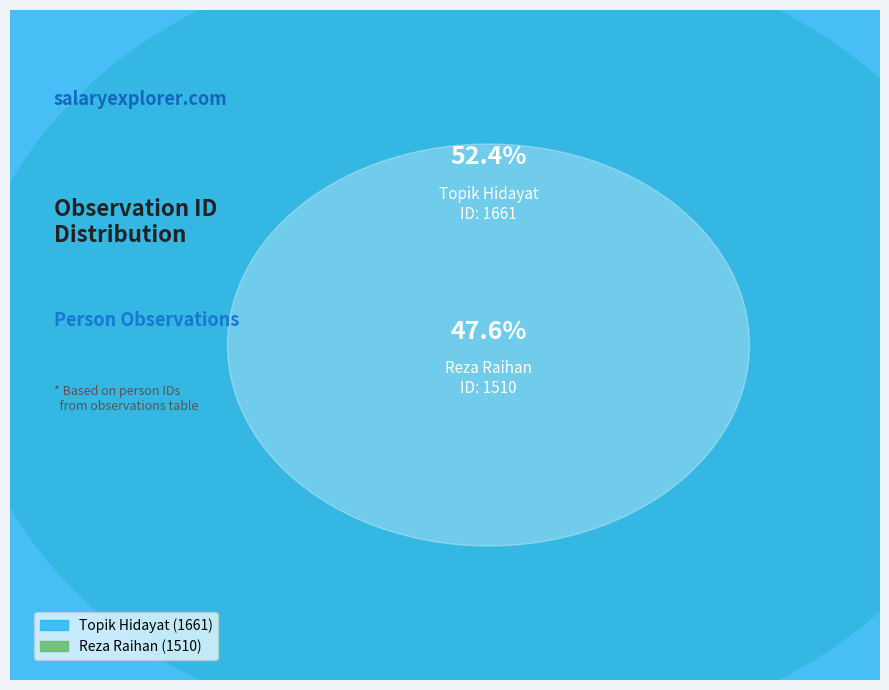

To the nearest percent, what percentage of the pie is Topik Hidayat?

52%